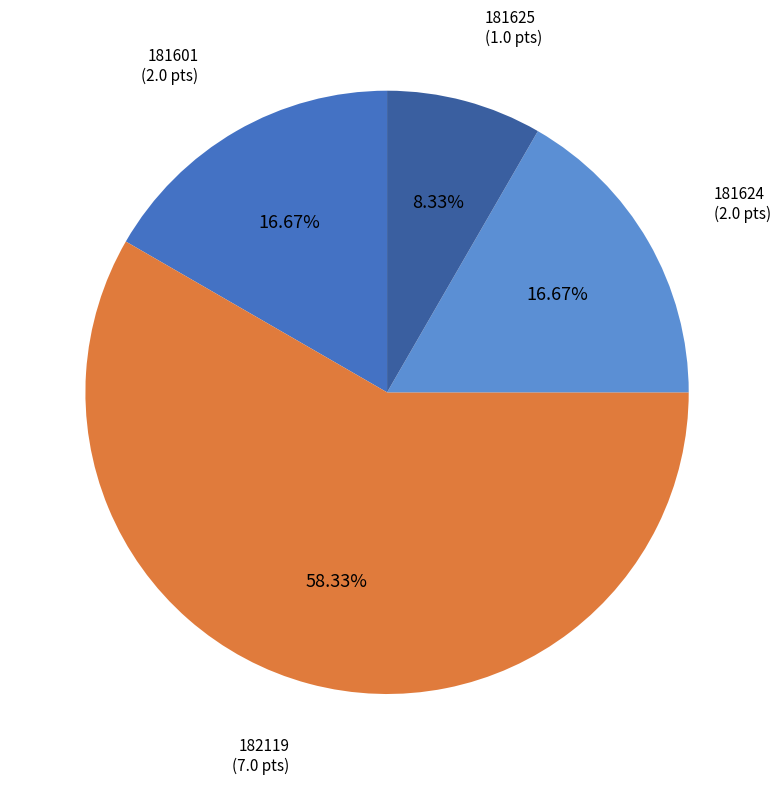

Is there any slice that represents more than half of the pie?

Yes